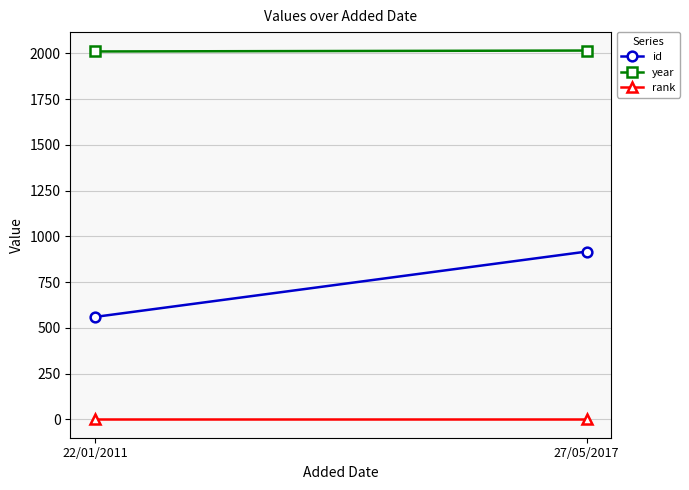

Reading left to right, extract all data points from this chart.

id: 22/01/2011=560	27/05/2017=917
year: 22/01/2011=2010	27/05/2017=2015
rank: 22/01/2011=1	27/05/2017=1